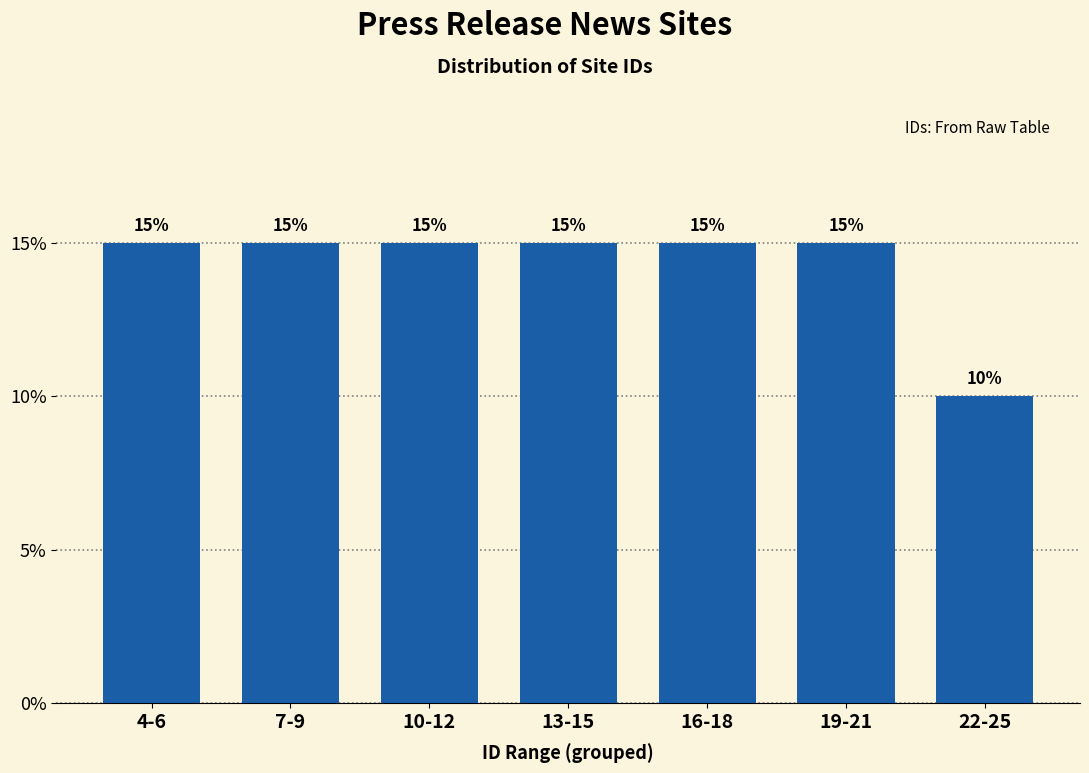

Does the chart contain any negative values?

No